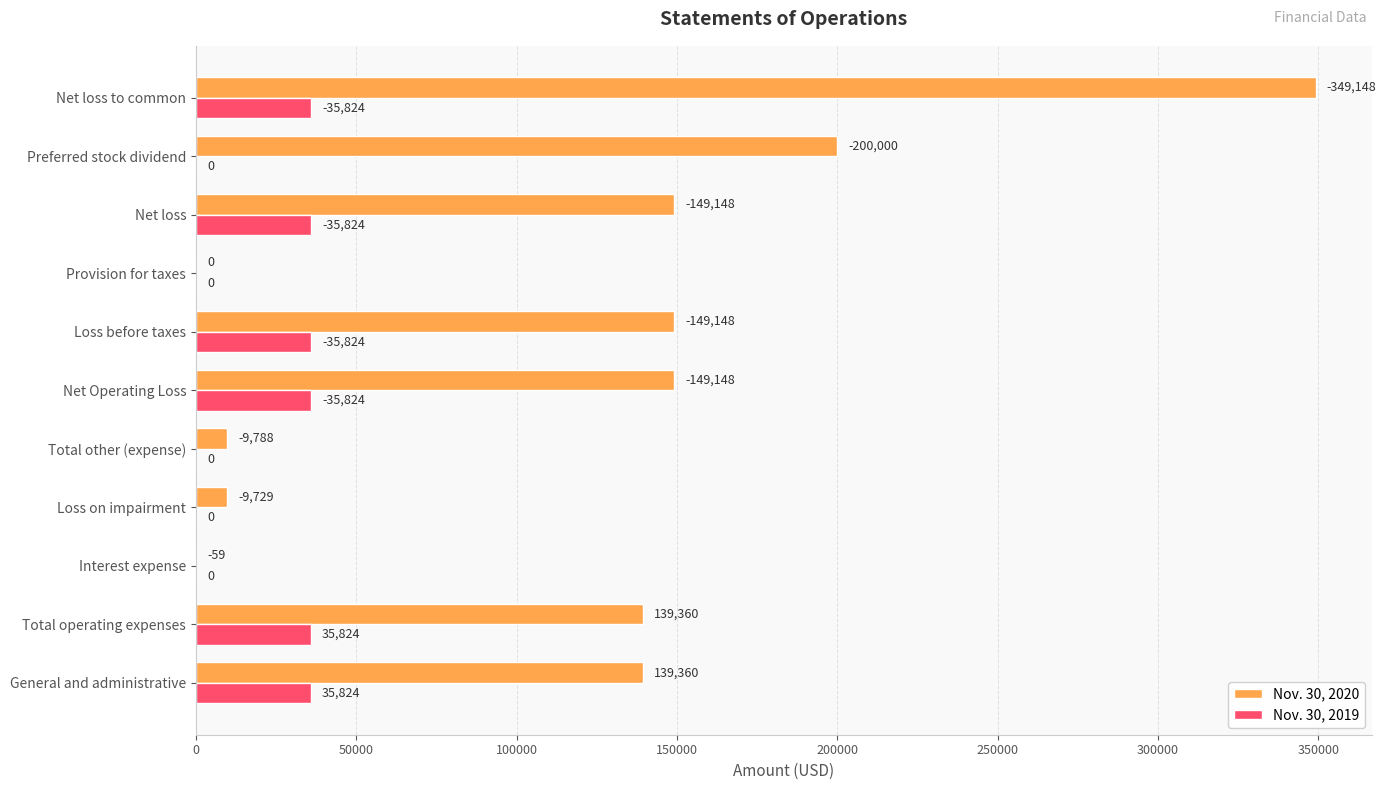

What is the value of the Nov. 30, 2020 bar at the 9th from the left?

149148